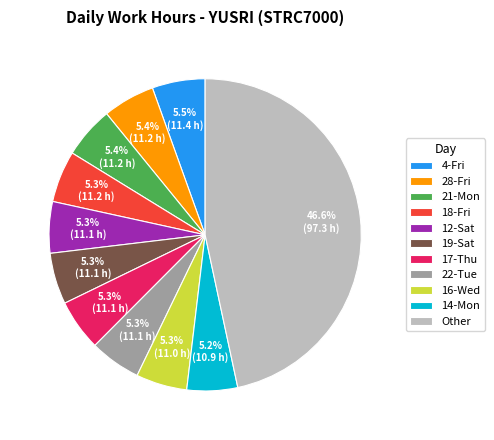

Which category has the biggest portion of the pie?

Other